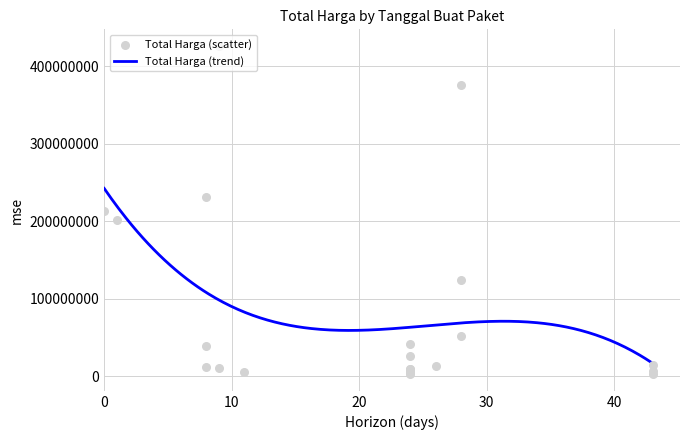

What is the highest value of the Total Harga (trend) series?

242659145.3